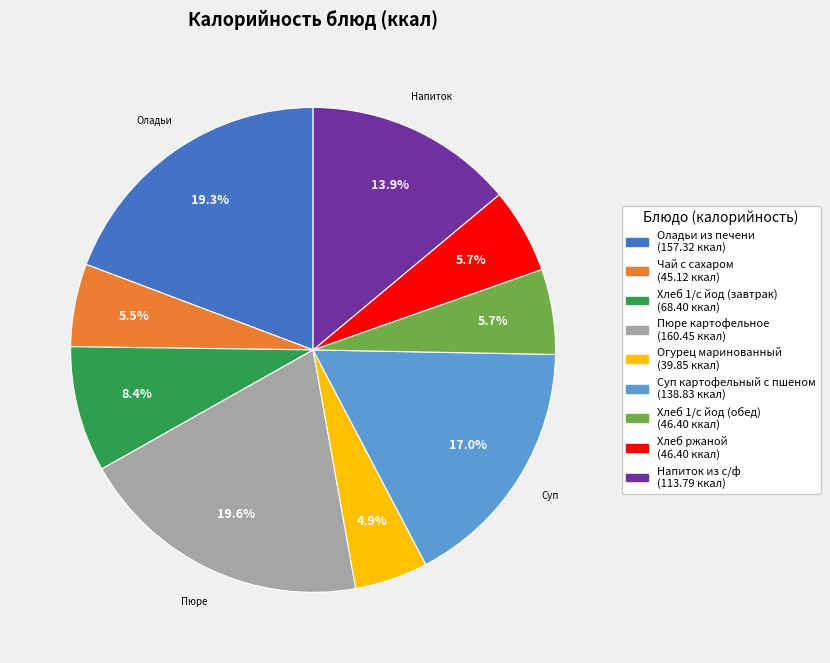

Approximately how many times larger is the value at Оладьи из печени compared to Хлеб ржаной?

3.4